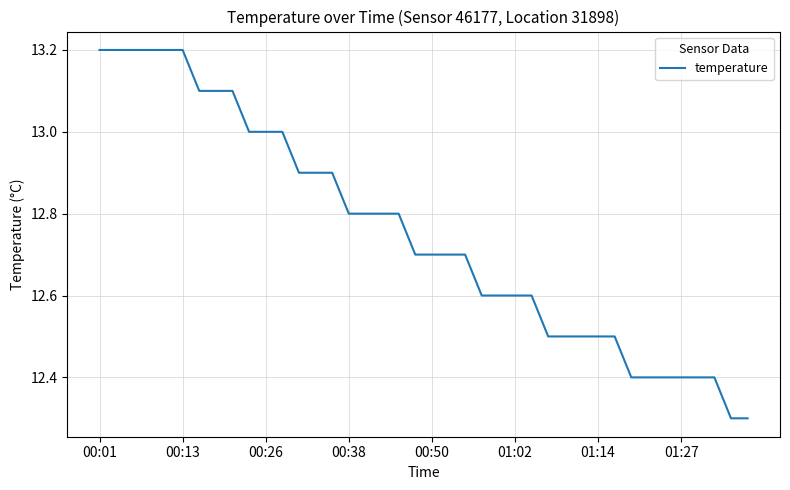

What is the greatest value displayed?

13.2